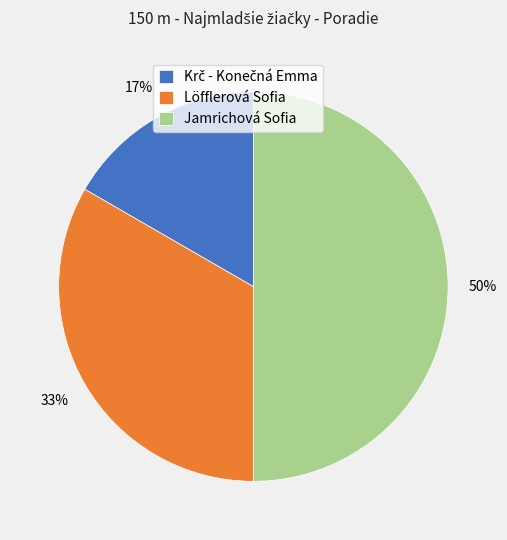

The Jamrichová Sofia slice represents 38% of the pie. True or false?

False